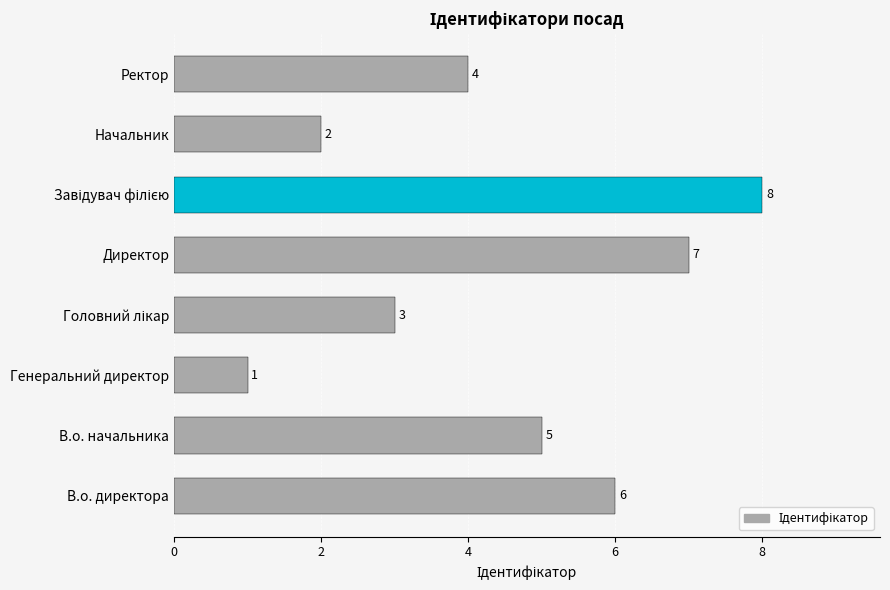

Are the bars horizontal?

Yes